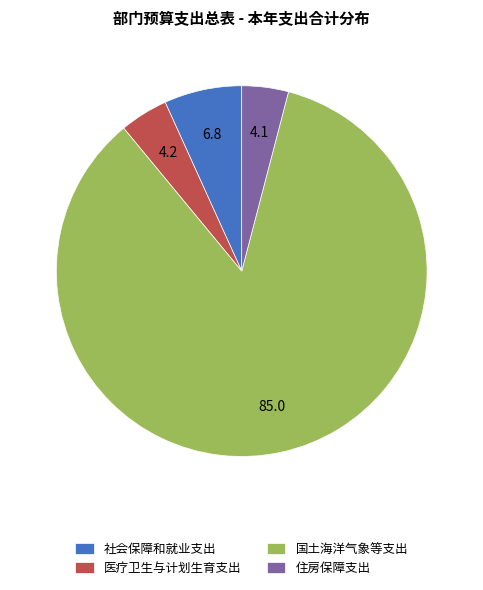

What is the largest slice in the pie chart?

国土海洋气象等支出